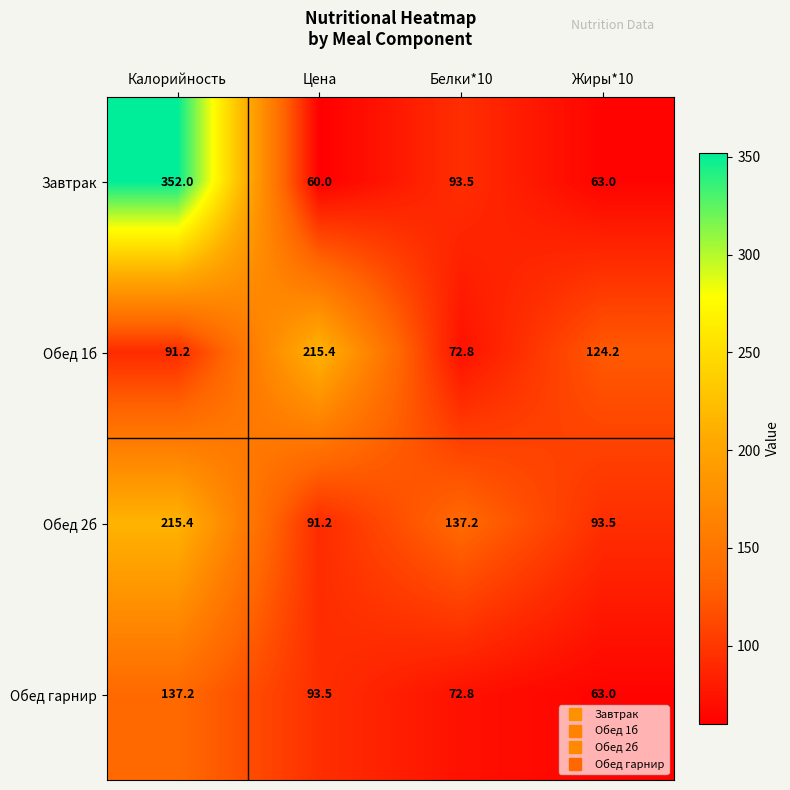

Which label corresponds to the largest value in the chart?

Калорийность